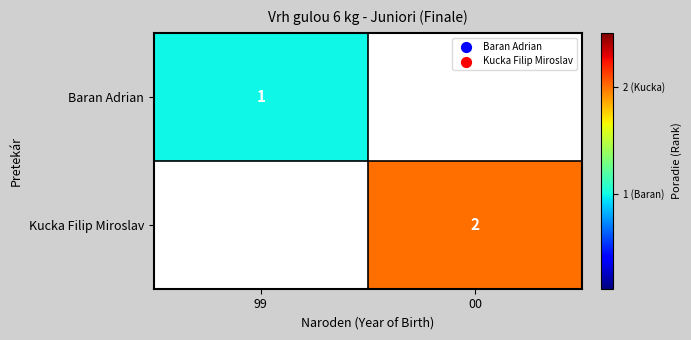

Is it true that Baran Adrian equals 0 at 99?

False